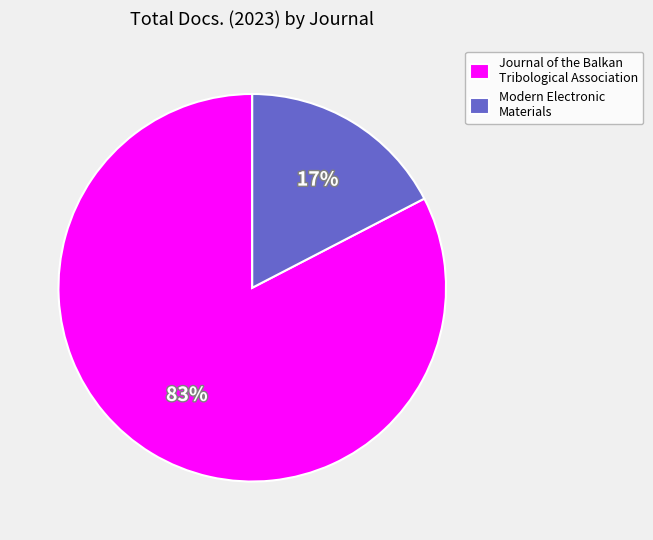

Between Modern Electronic Materials and Journal of the Balkan Tribological Association, which is larger?

Journal of the Balkan Tribological Association